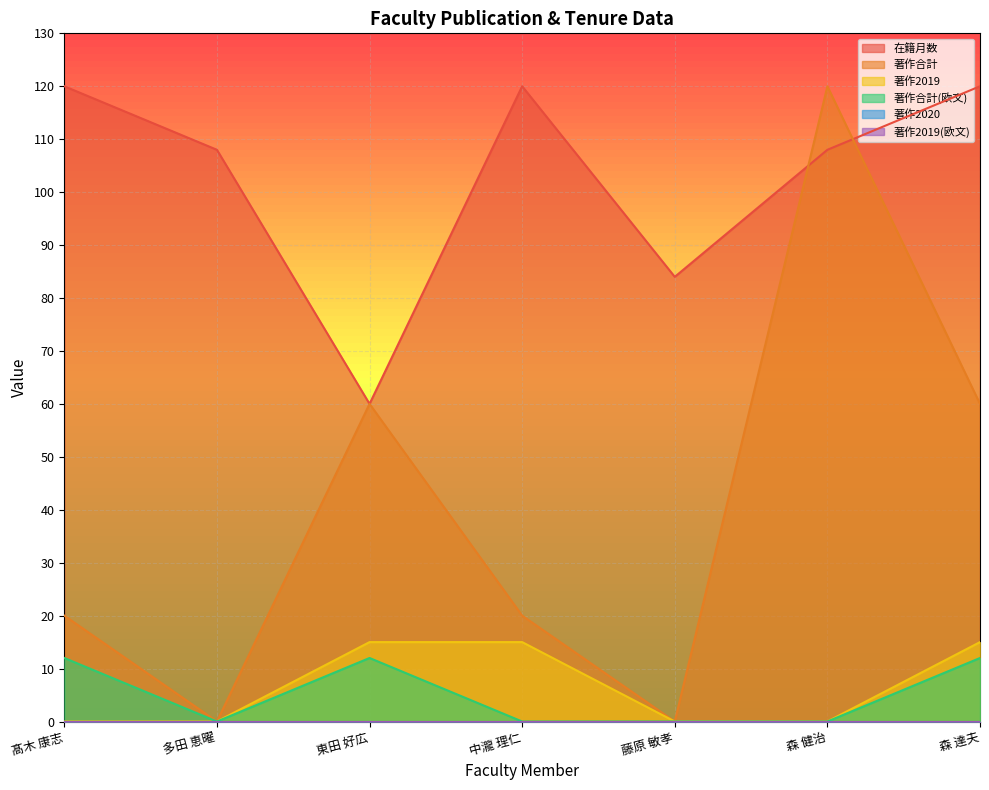

How many data points does each series have?

7